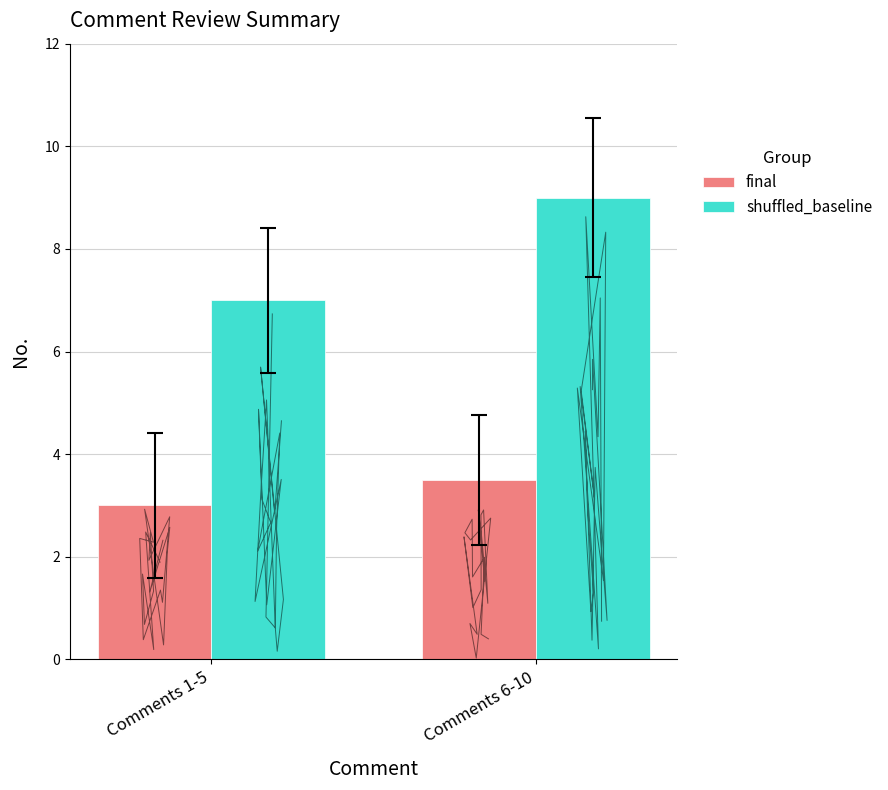

How many series are shown in this chart?

2